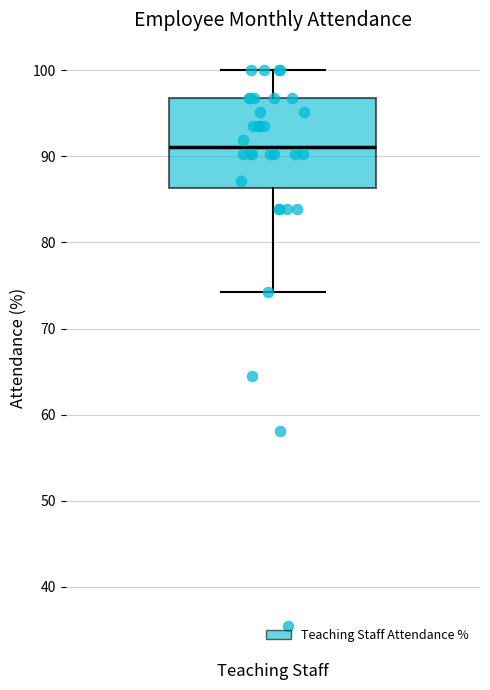

Where does the upper whisker of the box for Teaching Staff end on the y-axis? The values are not printed on the chart, so give them approximately, as read against the axis.

100